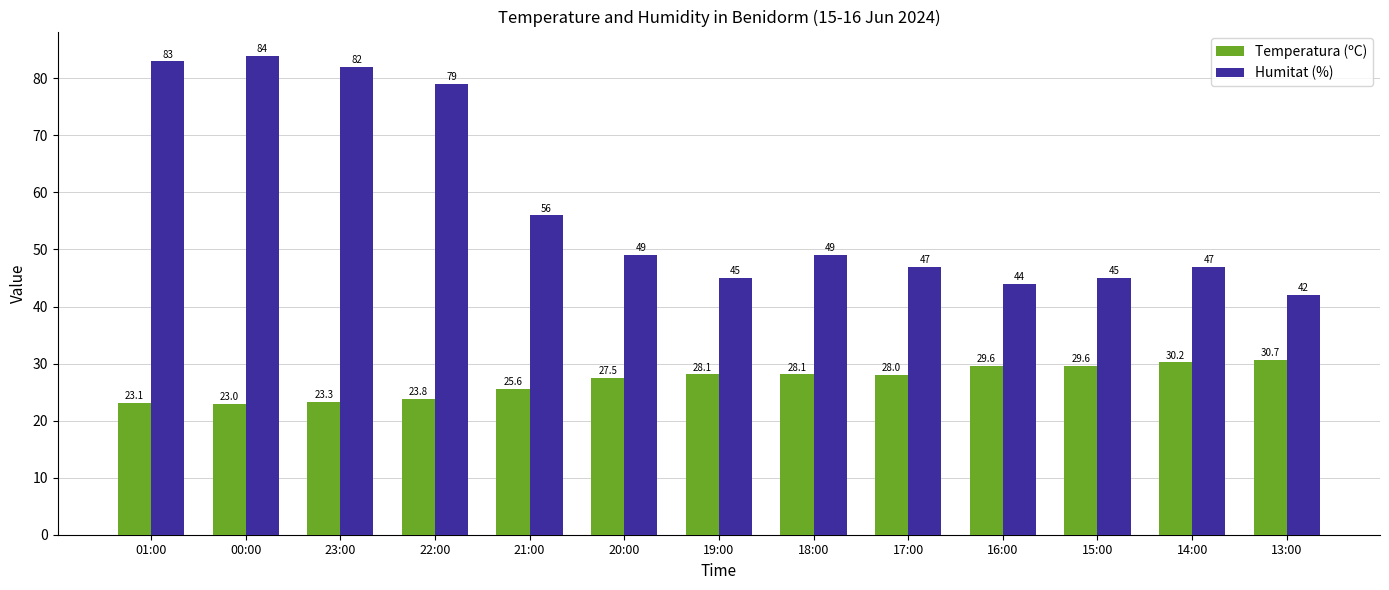

What are all the series names shown in the legend?

Temperatura (ºC), Humitat (%)